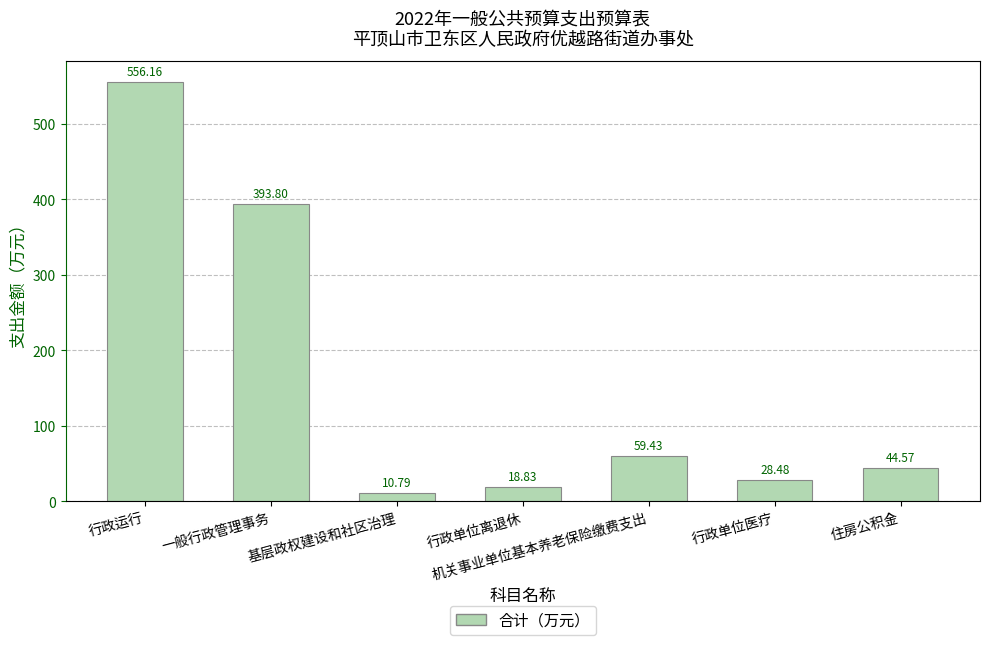

What is the difference between the maximum and minimum values?

545.4